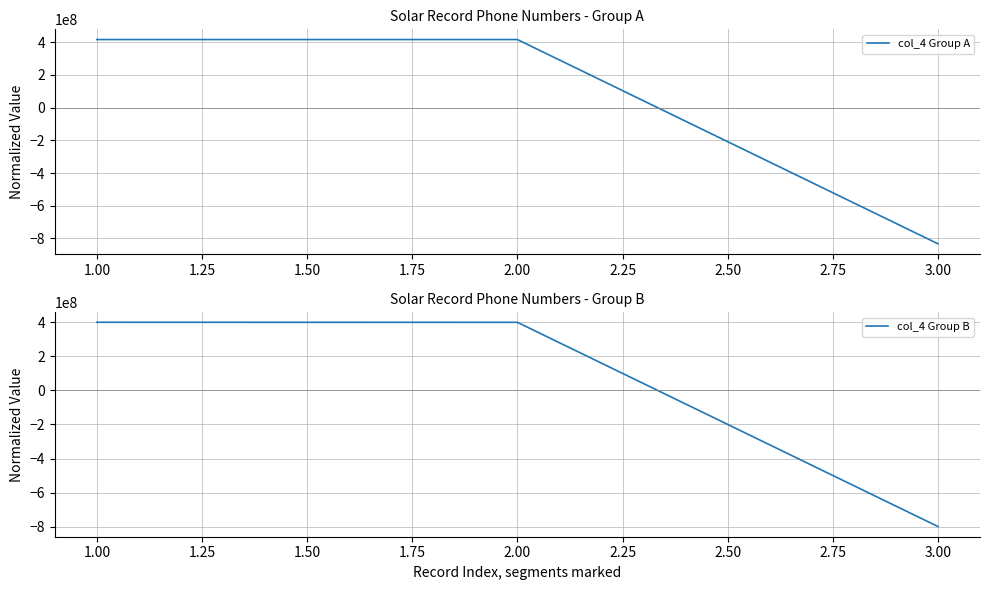

What is the maximum value for col_4 Group A?

416223460.3